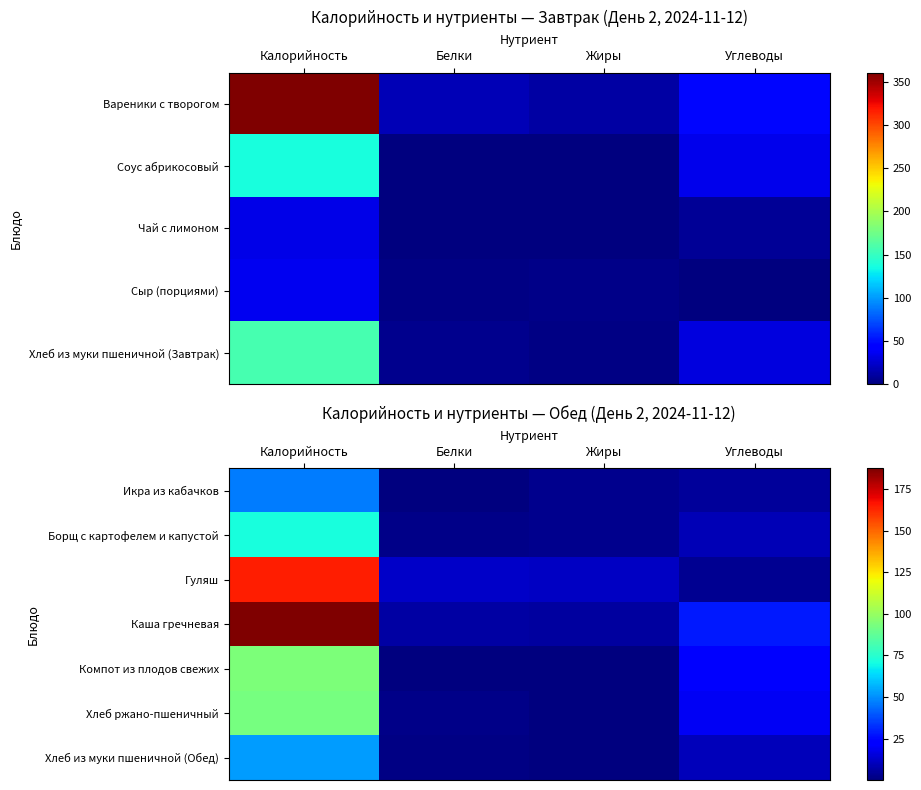

Rank the categories by Хлеб из муки пшеничной (Обед) value from lowest to highest.

Жиры, Белки, Углеводы, Калорийность